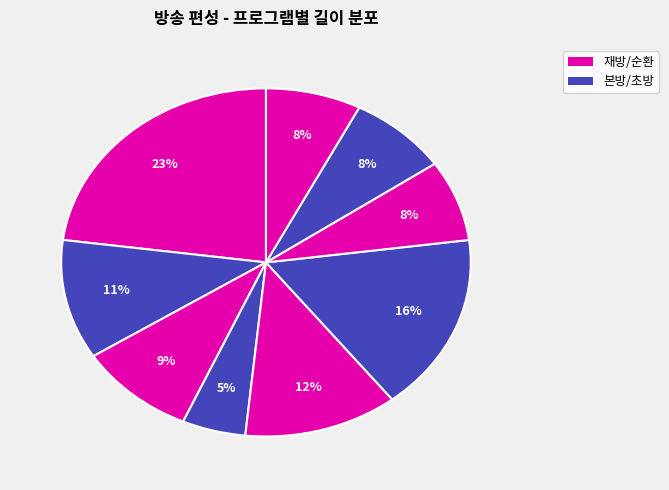

How many segments does this pie chart have?

9